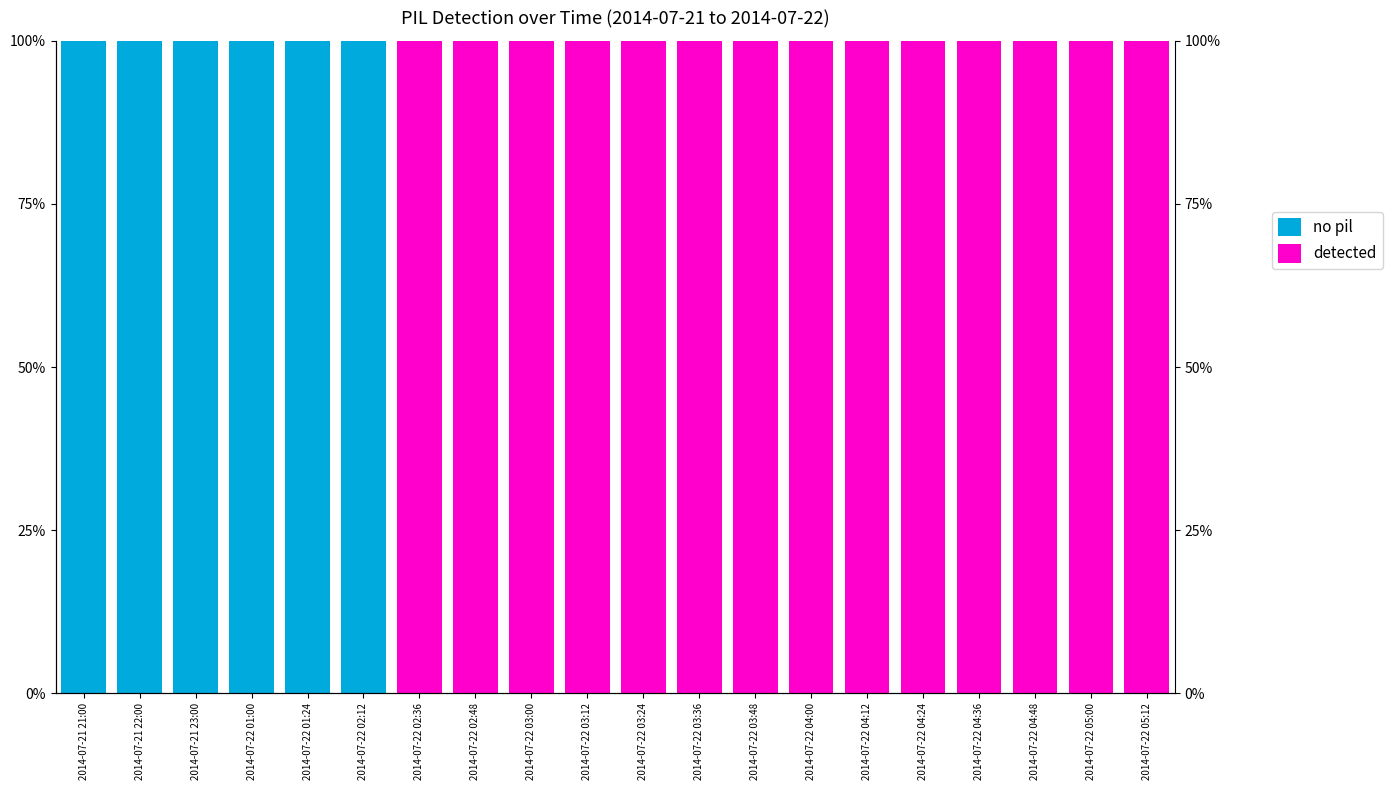

List the series in order of their peak value, highest first.

no pil, detected